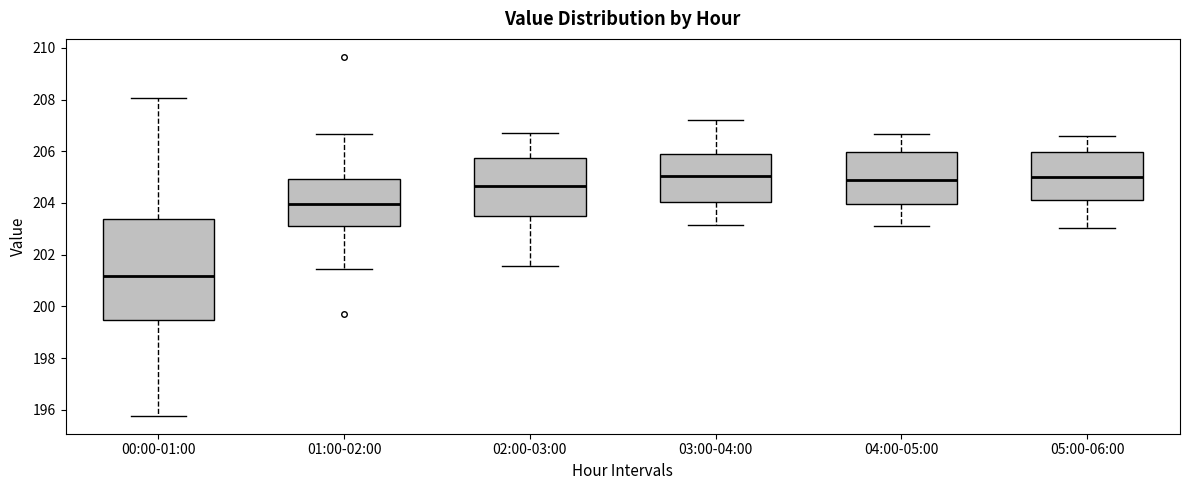

Reading left to right, transcribe this box plot: for each box, give where its median line is, the range the box spans, and where its two whiskers end, as read against the y-axis. The values are not printed on the chart, so give them approximately, as read against the axis.

00:00-01:00: median 201.2, box 199.4 to 203.4, whiskers 195.8 to 208.0
01:00-02:00: median 204.0, box 203.2 to 205.0, whiskers 201.4 to 206.6
02:00-03:00: median 204.6, box 203.6 to 205.8, whiskers 201.6 to 206.8
03:00-04:00: median 205.0, box 204.0 to 205.8, whiskers 203.2 to 207.2
04:00-05:00: median 205.0, box 204.0 to 206.0, whiskers 203.2 to 206.6
05:00-06:00: median 205.0, box 204.2 to 206.0, whiskers 203.0 to 206.6